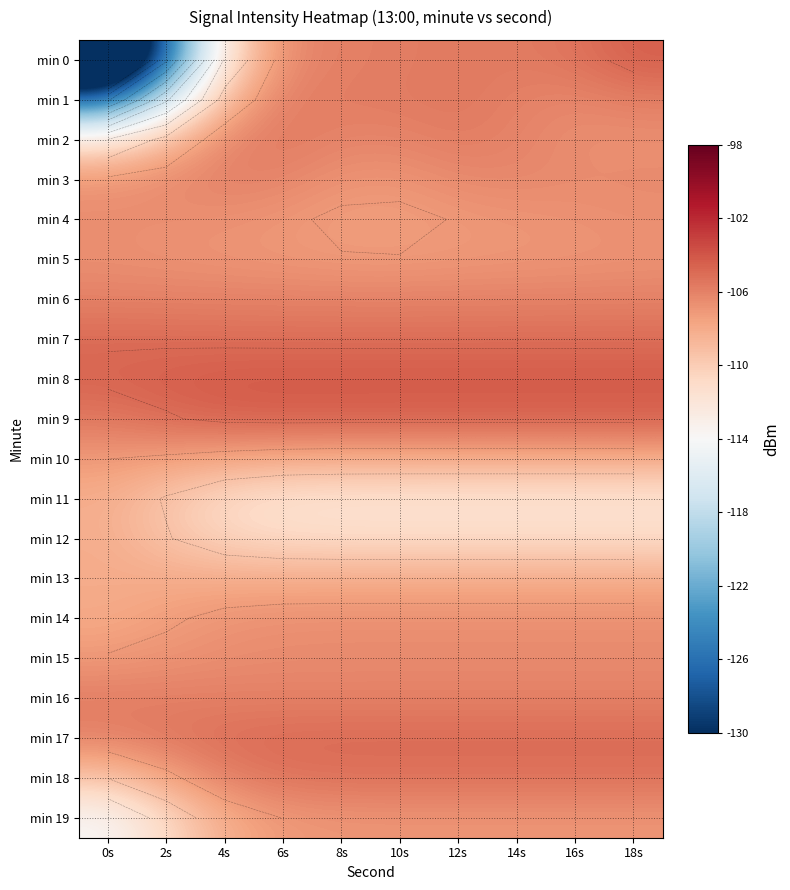

At how many categories does at least one series exceed -126?

10